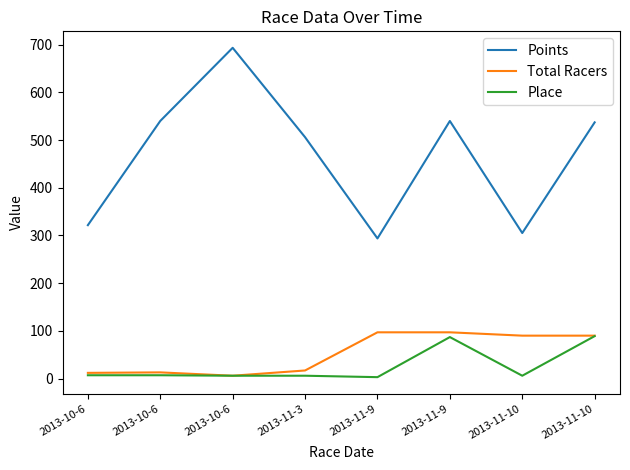

How many lines are shown in the chart?

3